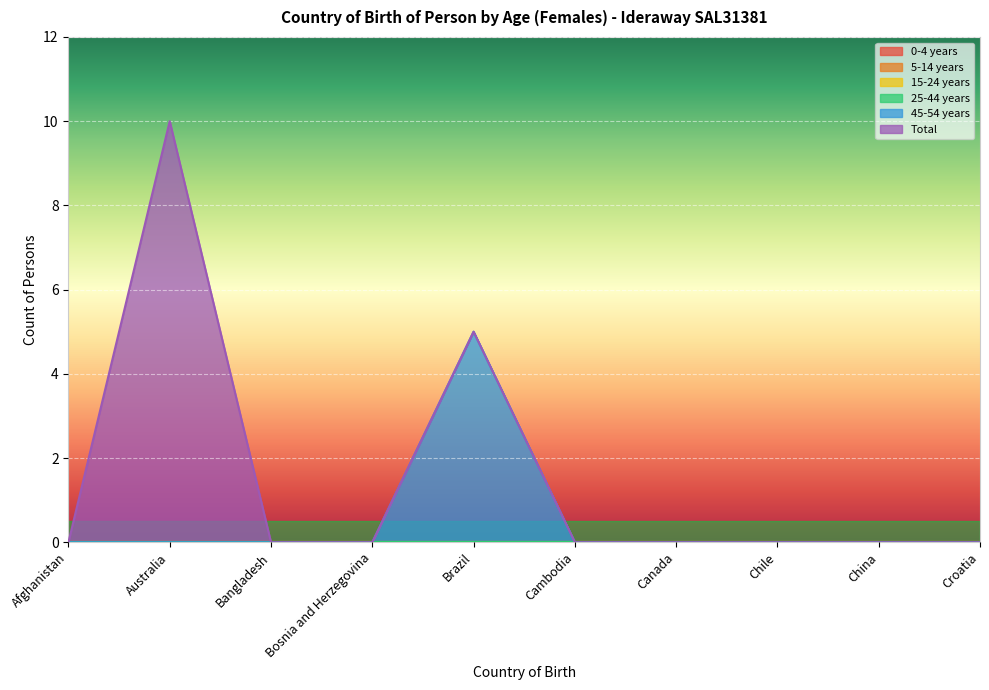

Is it true that 25-44 years equals 0 at Croatia?

True